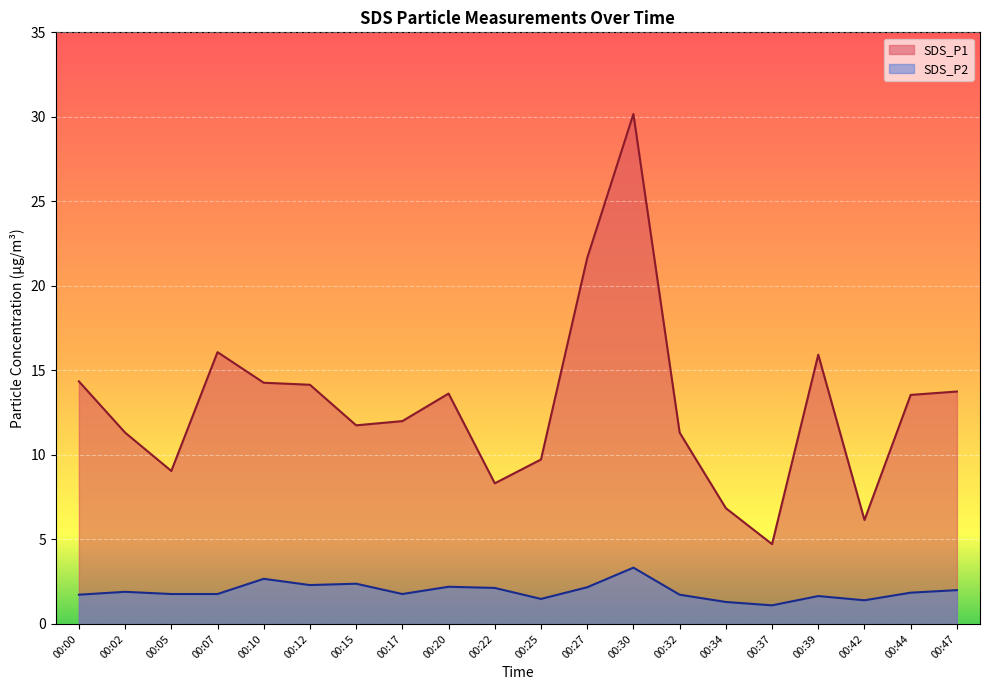

Which series changed the most between 00:20 and 00:30?

SDS_P1